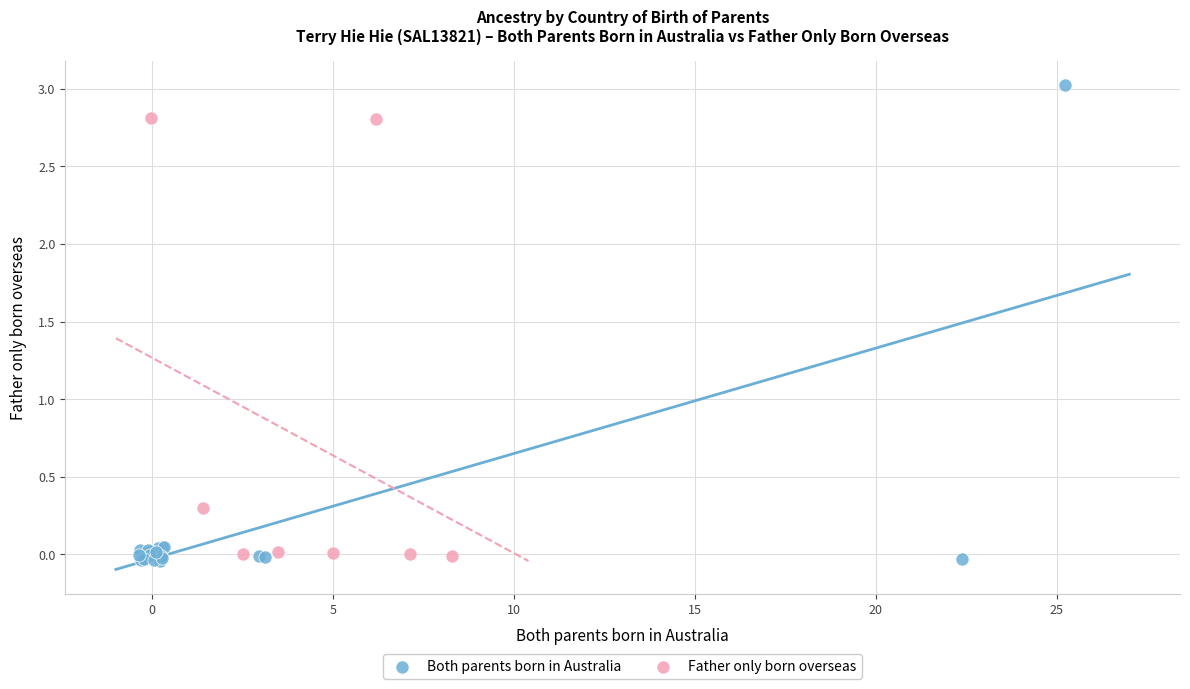

Which series has the largest Y range (max minus min)?

Both parents born in Australia